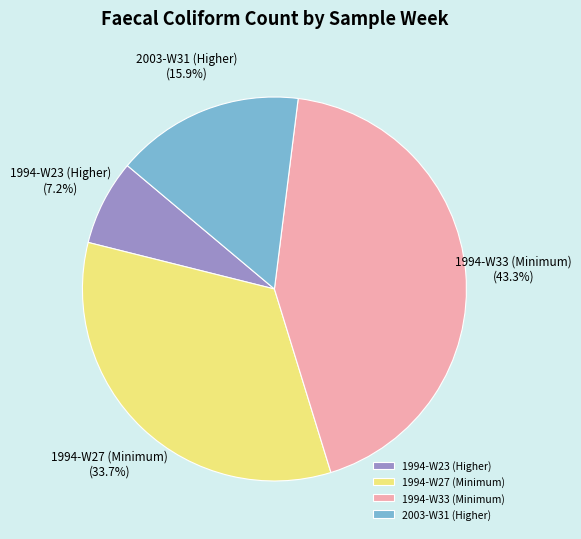

Approximately how many times larger is the value at 1994-W23 (Higher) compared to 1994-W27 (Minimum)?

0.2